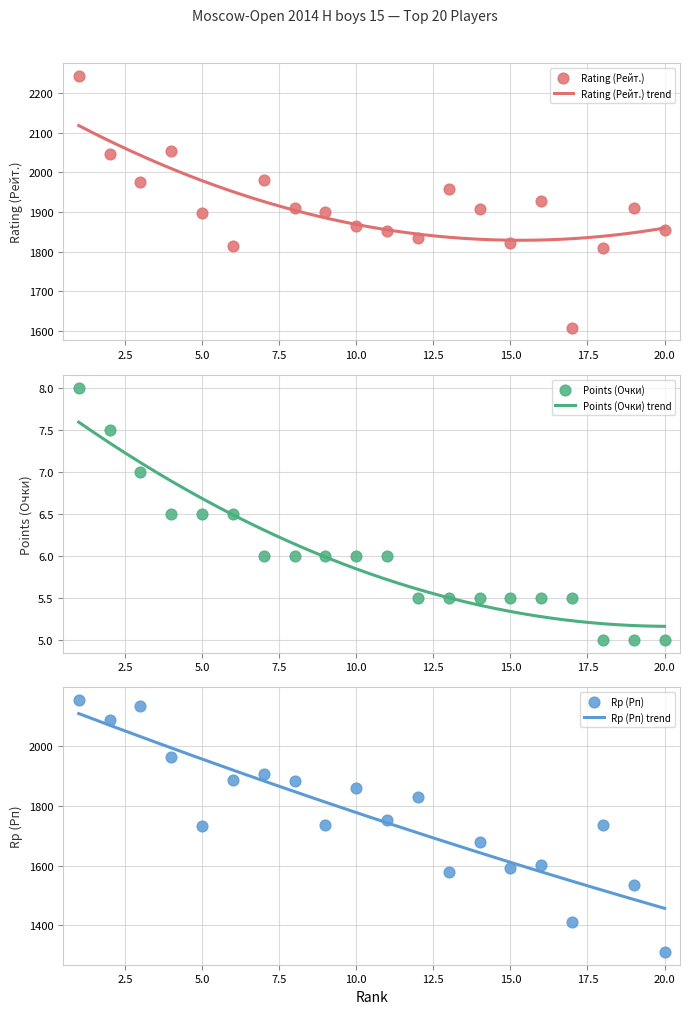

Is the value of Rating (Рейт.) at 17 greater than the value of Points (Очки) at 20?

Yes